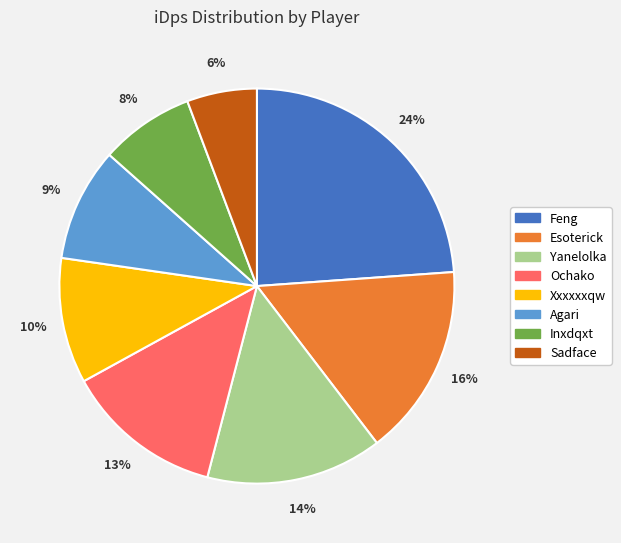

Which has a higher value, Sadface or Xxxxxxqw?

Xxxxxxqw